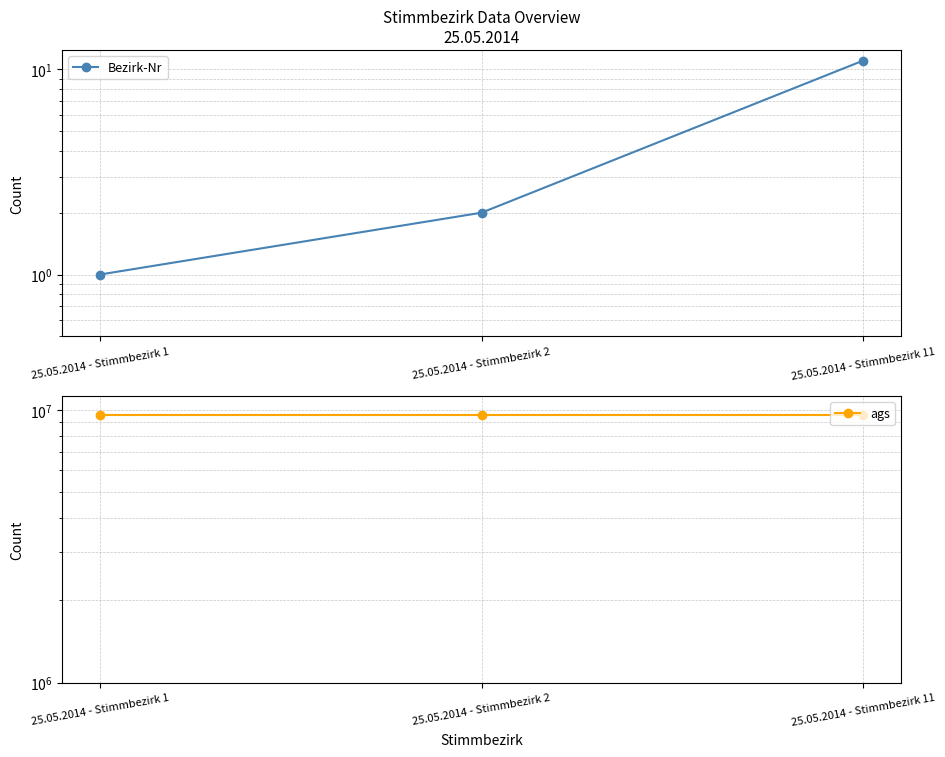

Is it true that Bezirk-Nr equals 15 at 25.05.2014 - Stimmbezirk 11?

False